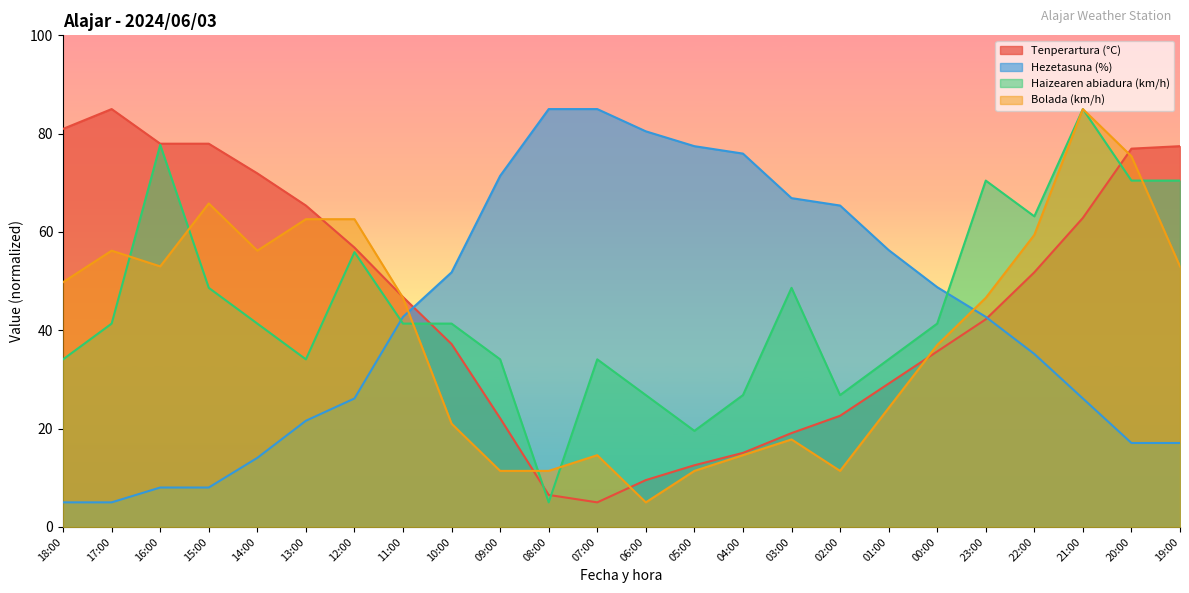

What is the minimum value for Haizearen abiadura (km/h)?

5.0